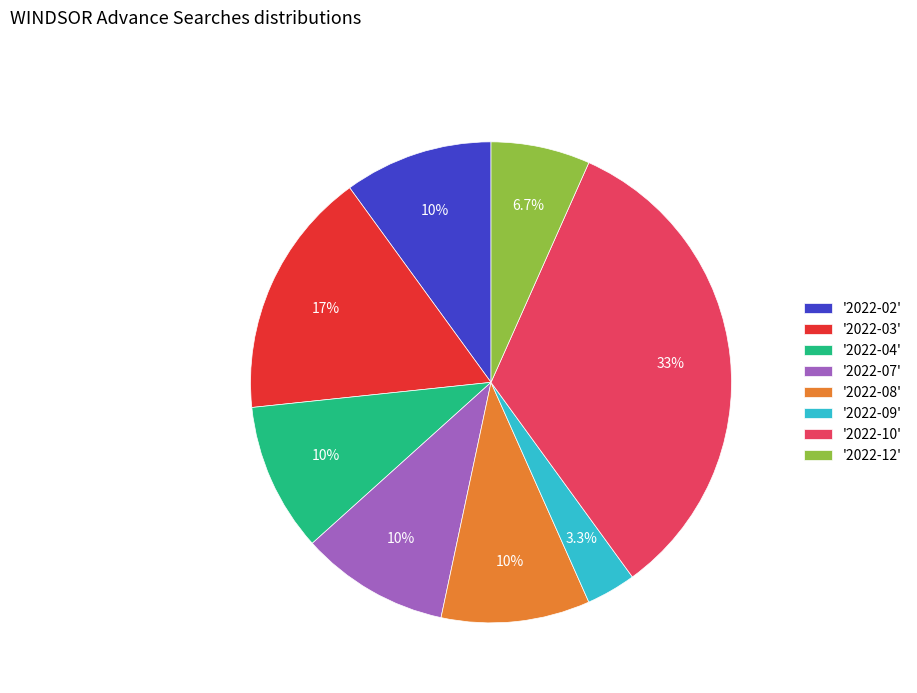

Which slice is the largest?

'2022-10'